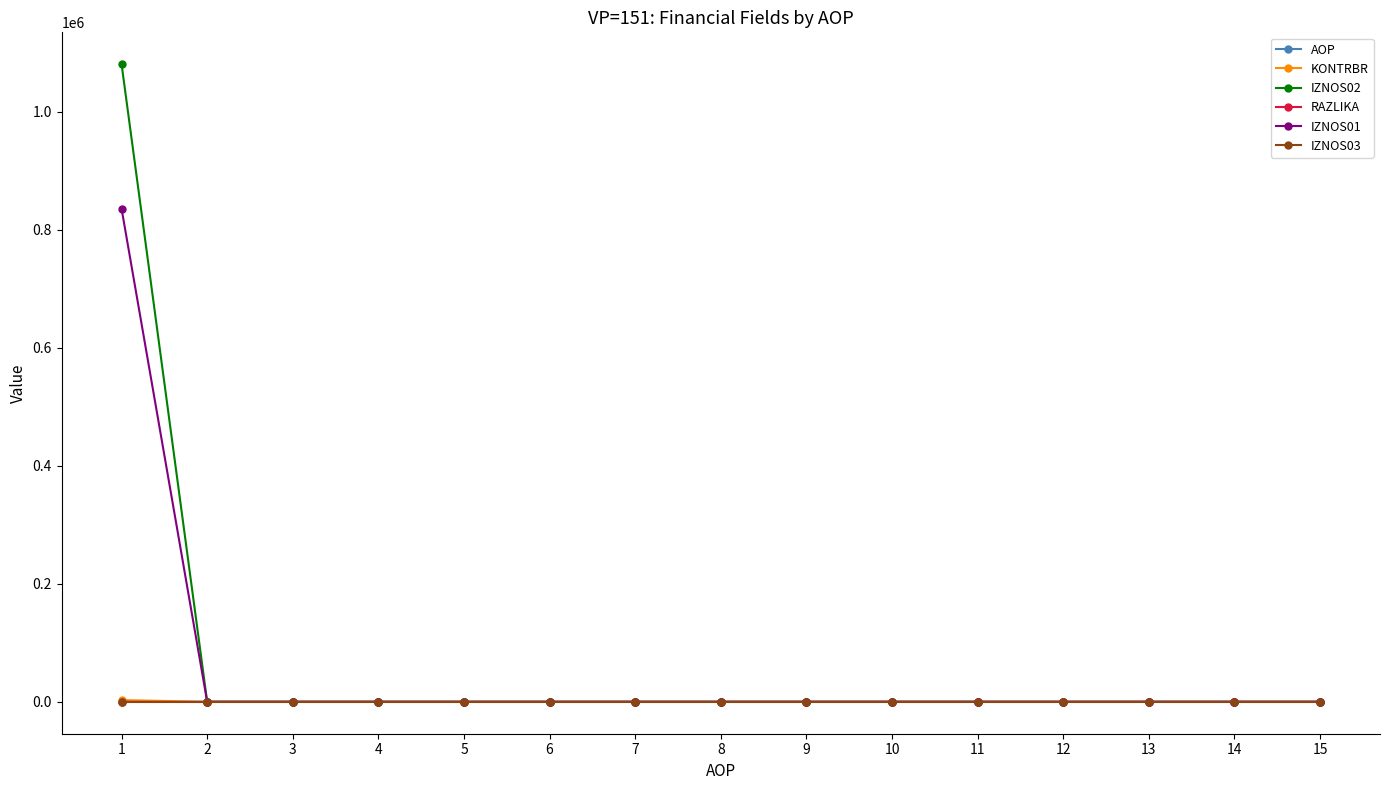

The value of IZNOS02 at 7 is 0.0. True or false?

True